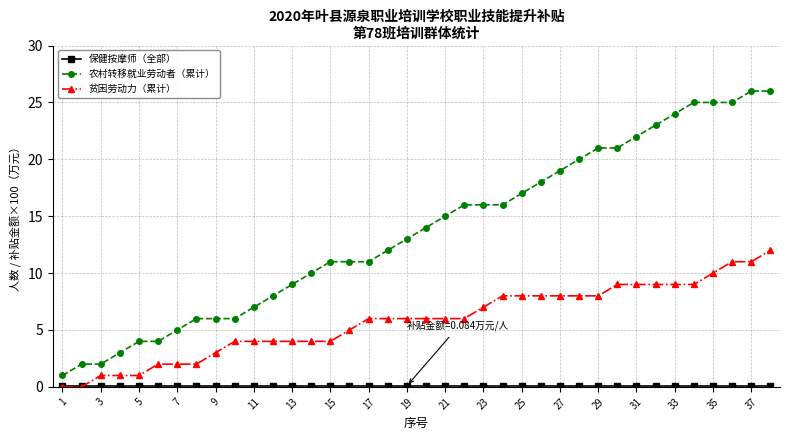

How many distinct data groups are displayed?

3